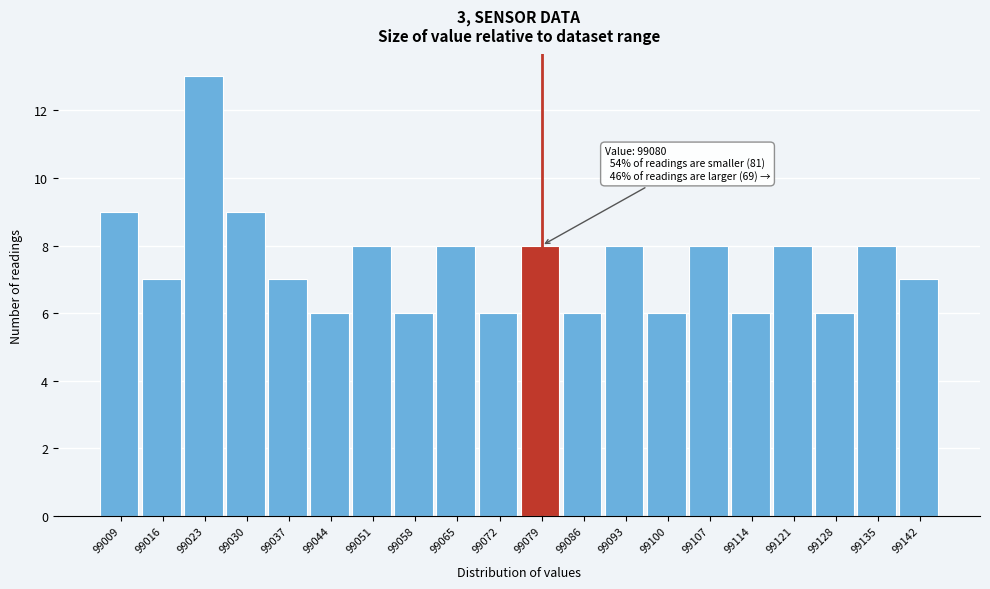

Reading right to left, extract all data points from this chart.

99142=7	99135=8	99128=6	99121=8	99114=6	99107=8	99100=6	99093=8	99086=6	99079=8	99072=6	99065=8	99058=6	99051=8	99044=6	99037=7	99030=9	99023=13	99016=7	99009=9